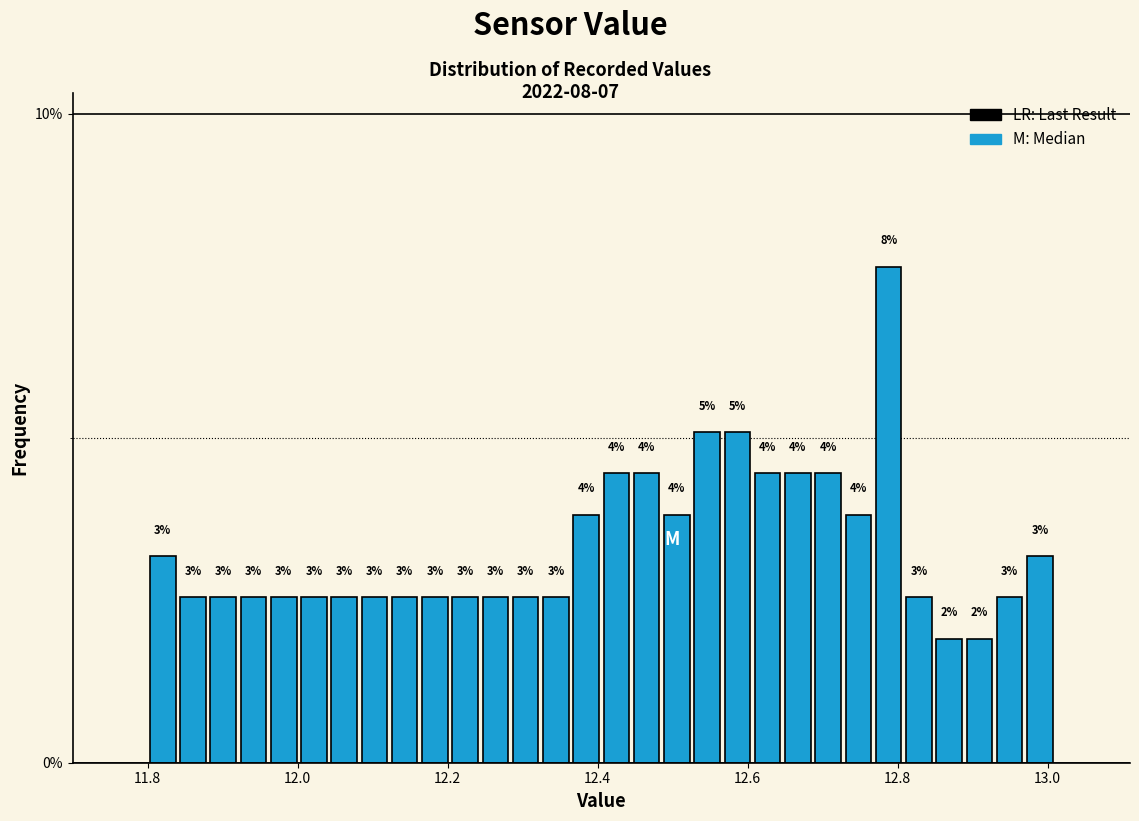

Around what value on the x-axis is the tallest bar? Give the approximate position of its centre, as read against the axis.

12.78